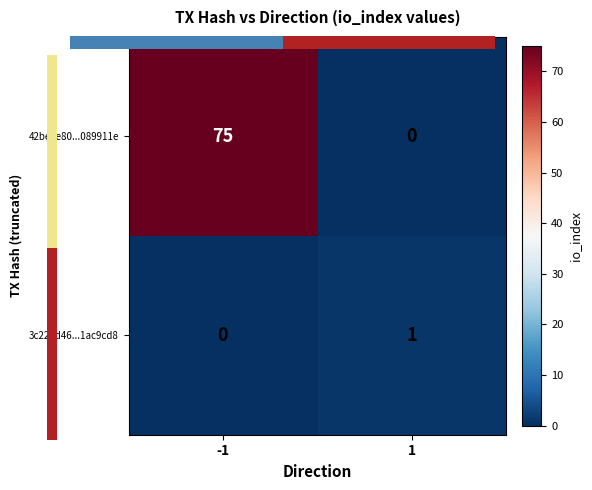

The value of 42be9e80...089911e at 1 is 0. True or false?

True